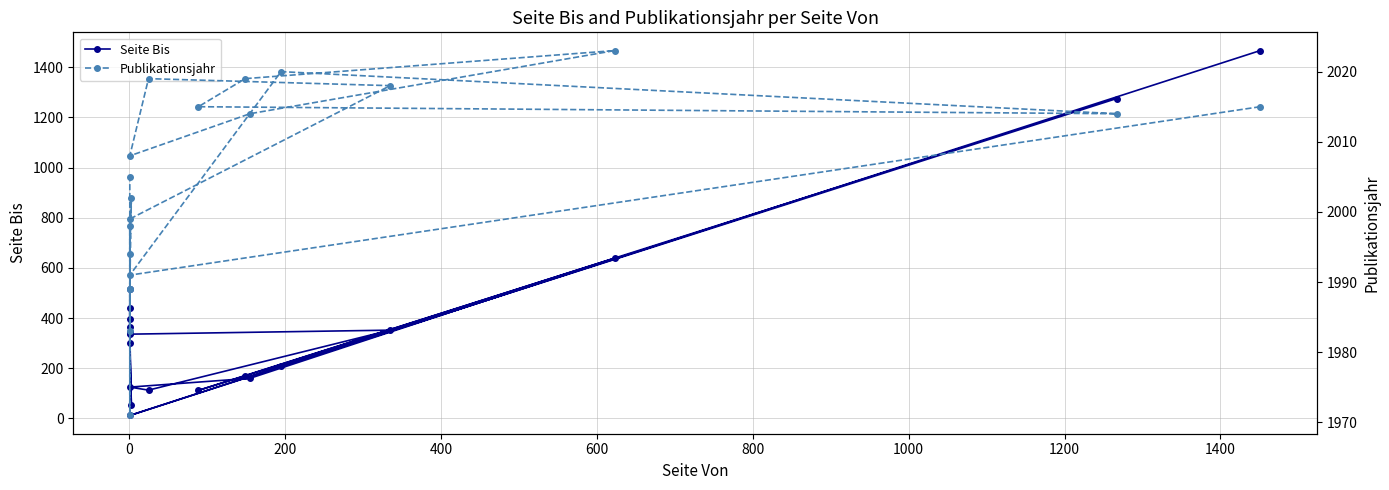

True or false: Publikationsjahr and Seite Bis intersect in this chart.

False